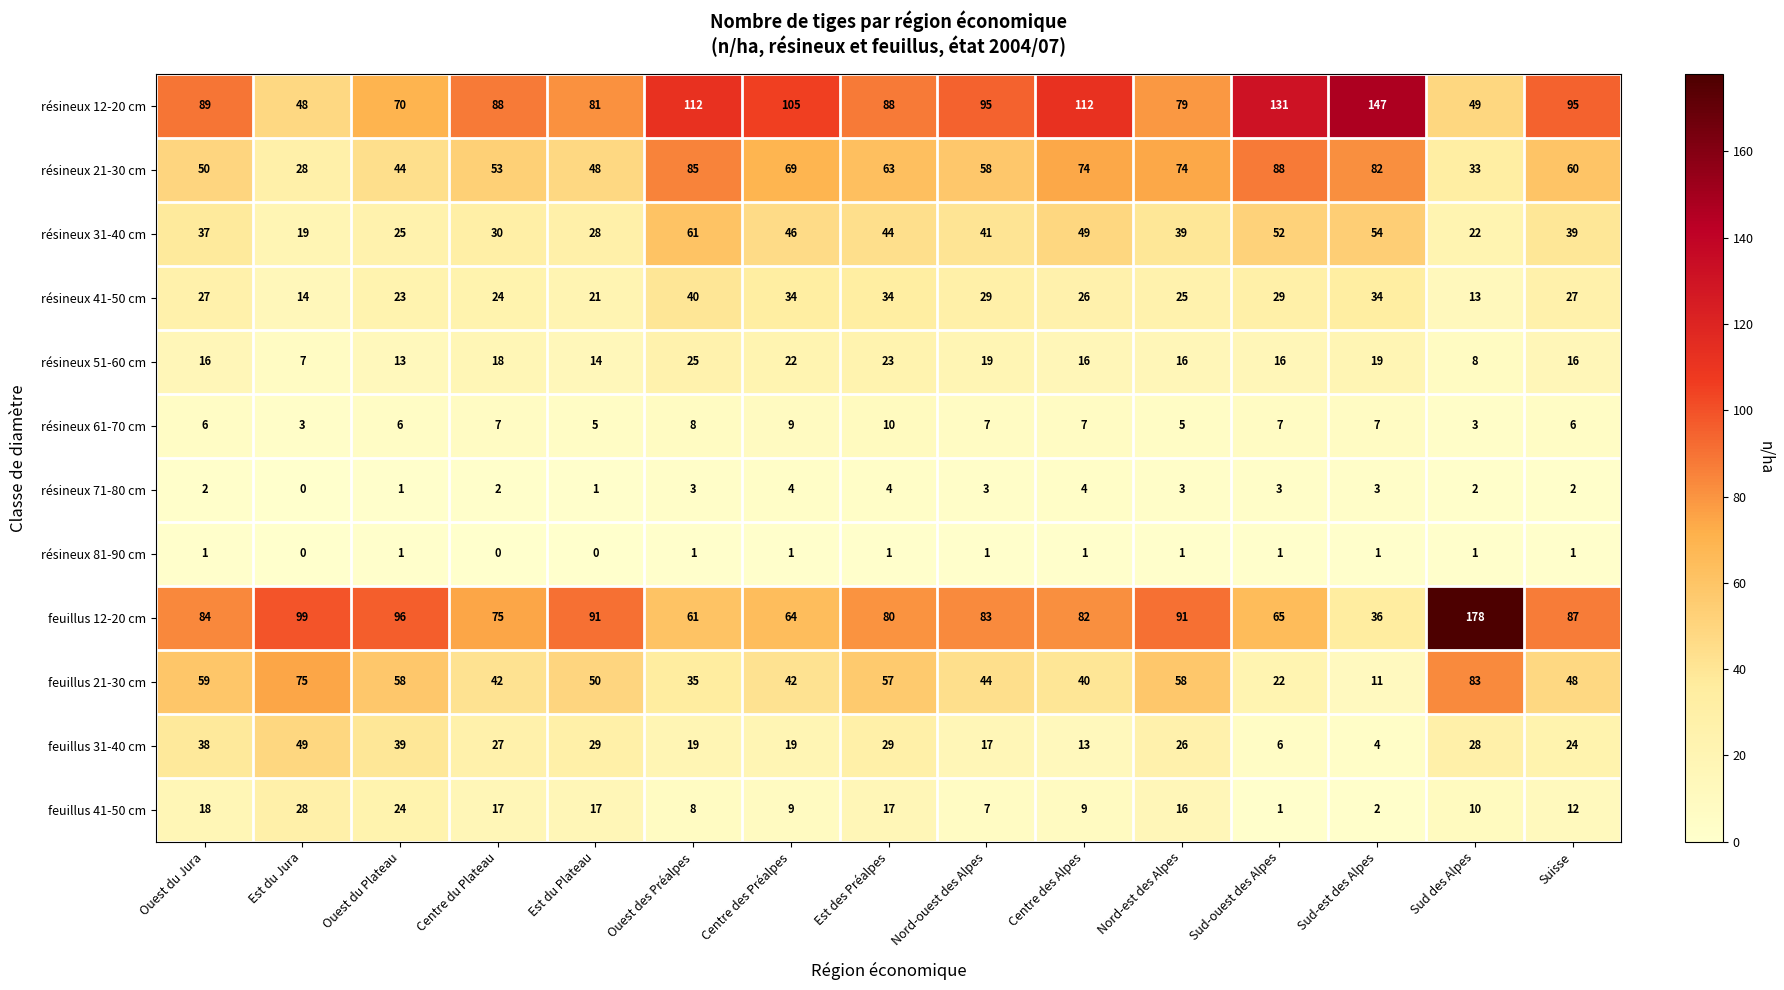

What is the approximate value of résineux 71-80 cm at Sud-ouest des Alpes?

3